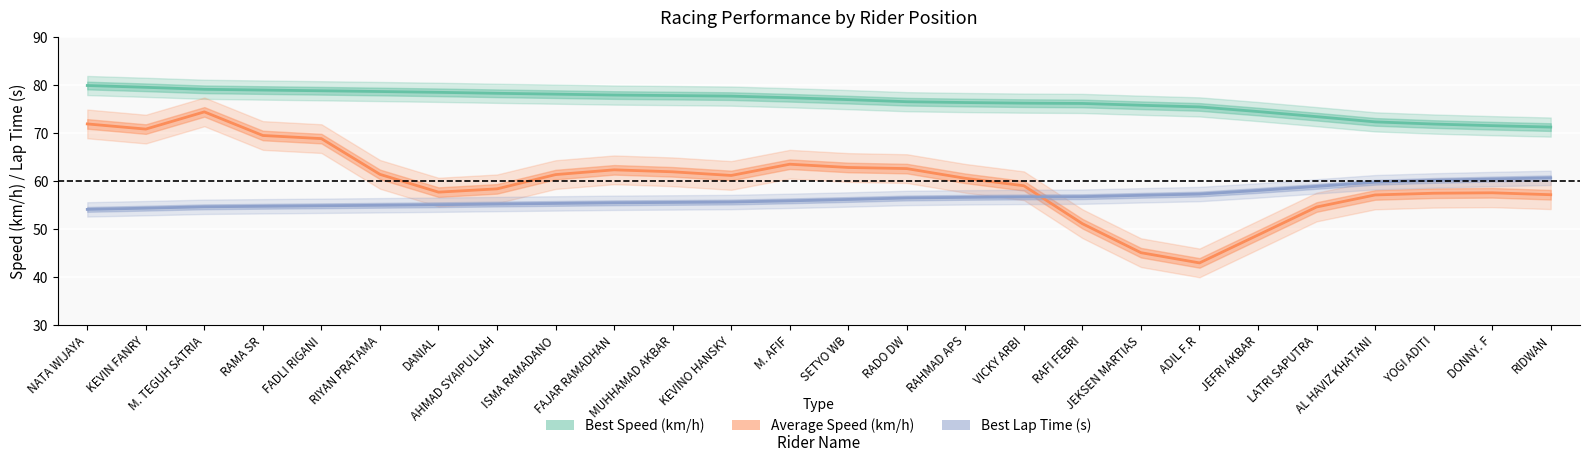

Rank the series by their average value, from lowest to highest.

Best Lap Time (s), Average Speed (km/h), Best Speed (km/h)